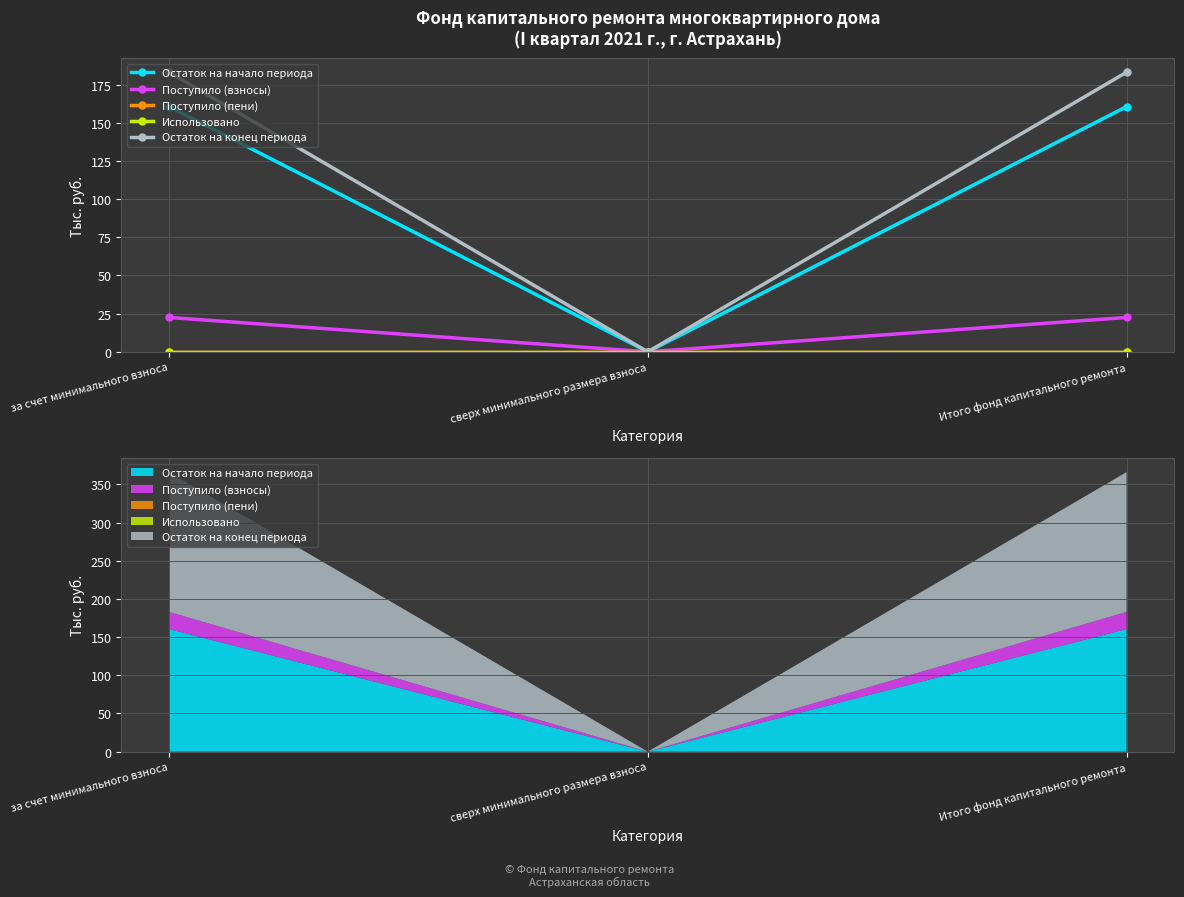

How many lines are shown in the chart?

5